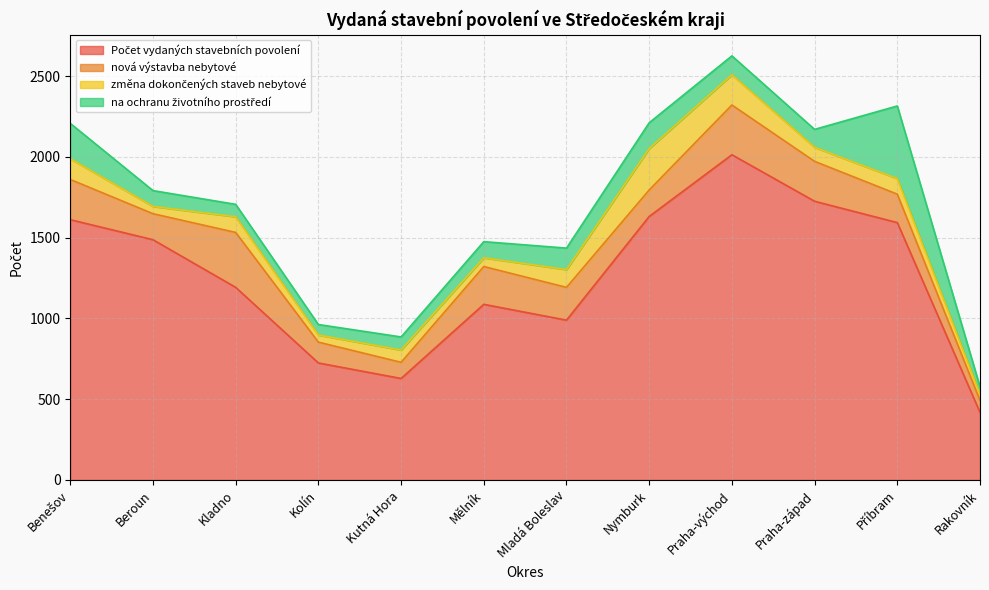

The na ochranu životního prostředí series shows 111 at Praha-západ. True or false?

True